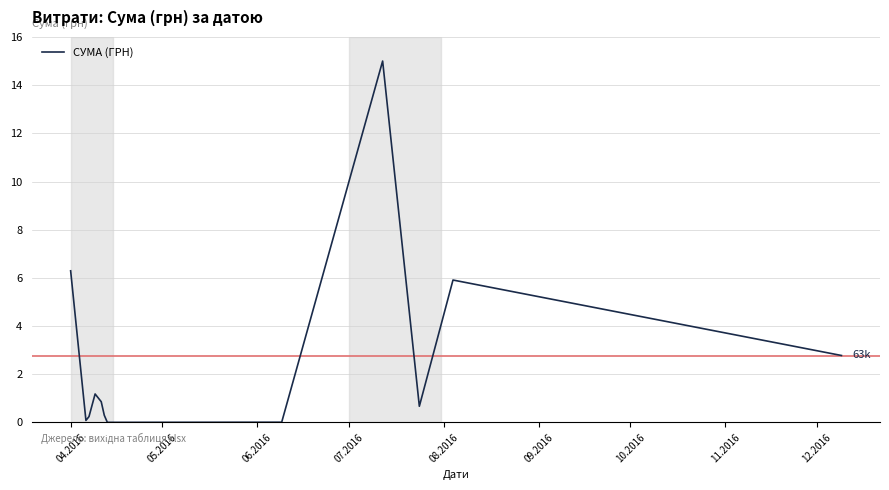

What is the maximum value shown in the chart?

15.0